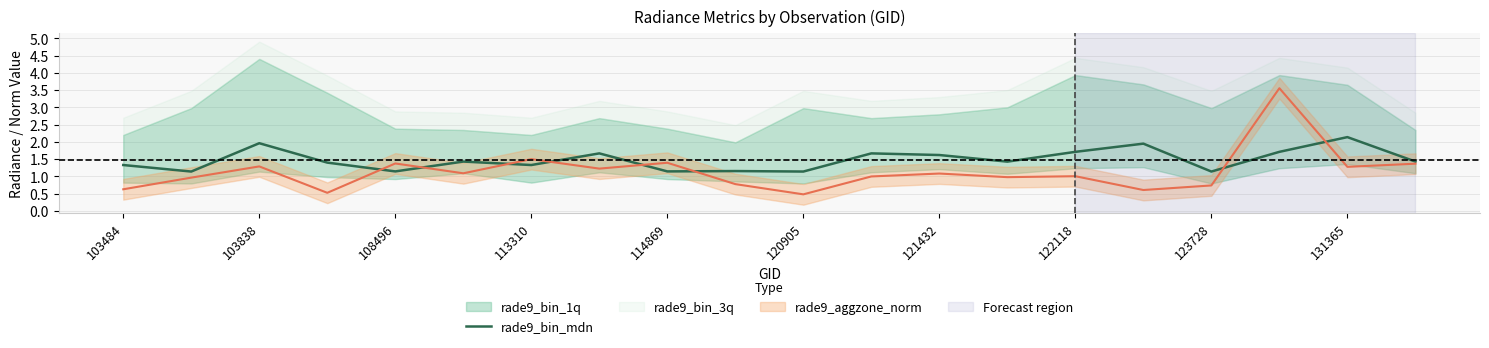

Is it true that rade9_bin_mdn equals 1.7 at 122118?

True